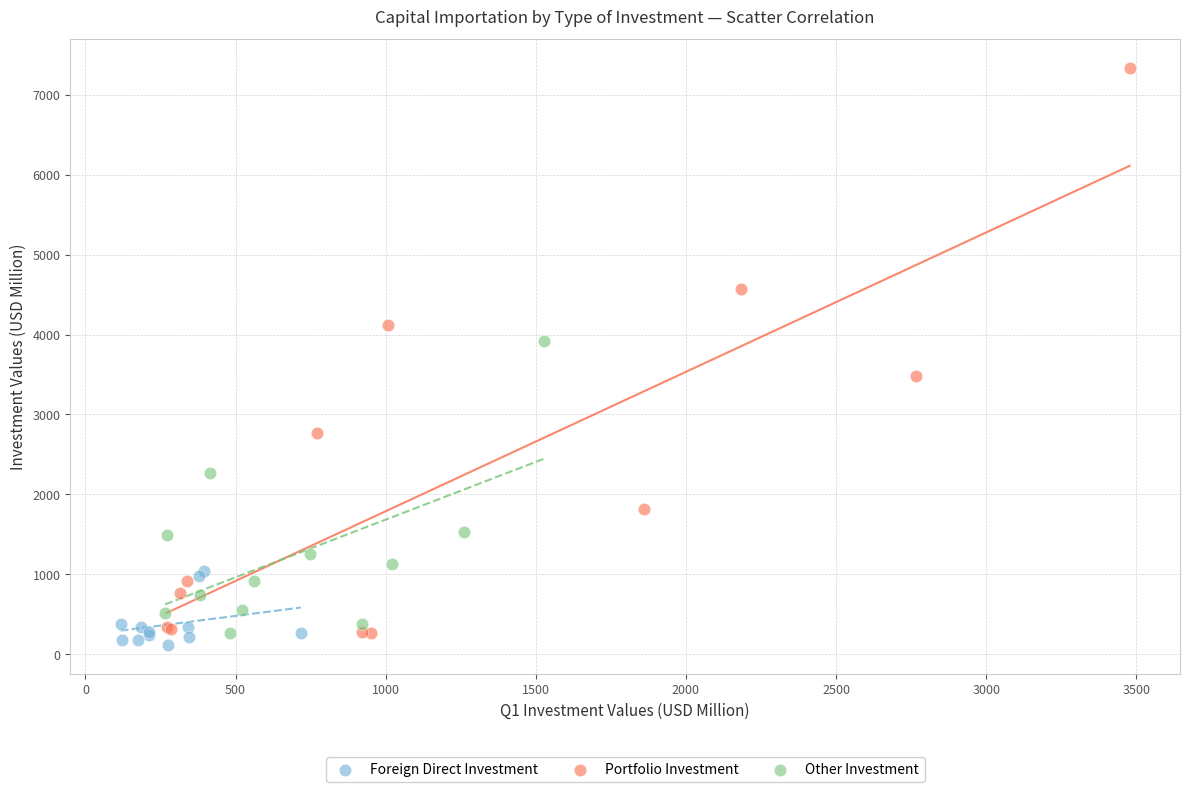

Which series contains the highest Y value?

Portfolio Investment